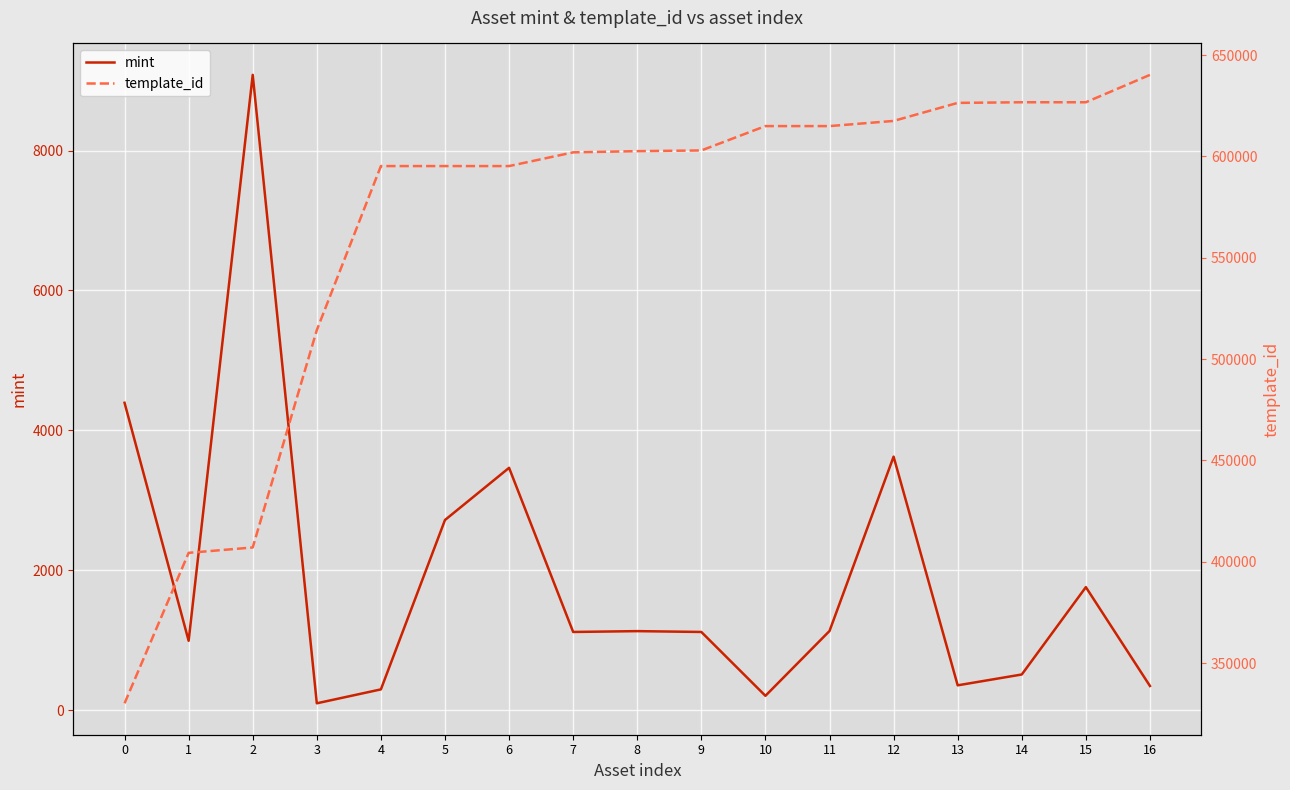

How many lines are shown in the chart?

2